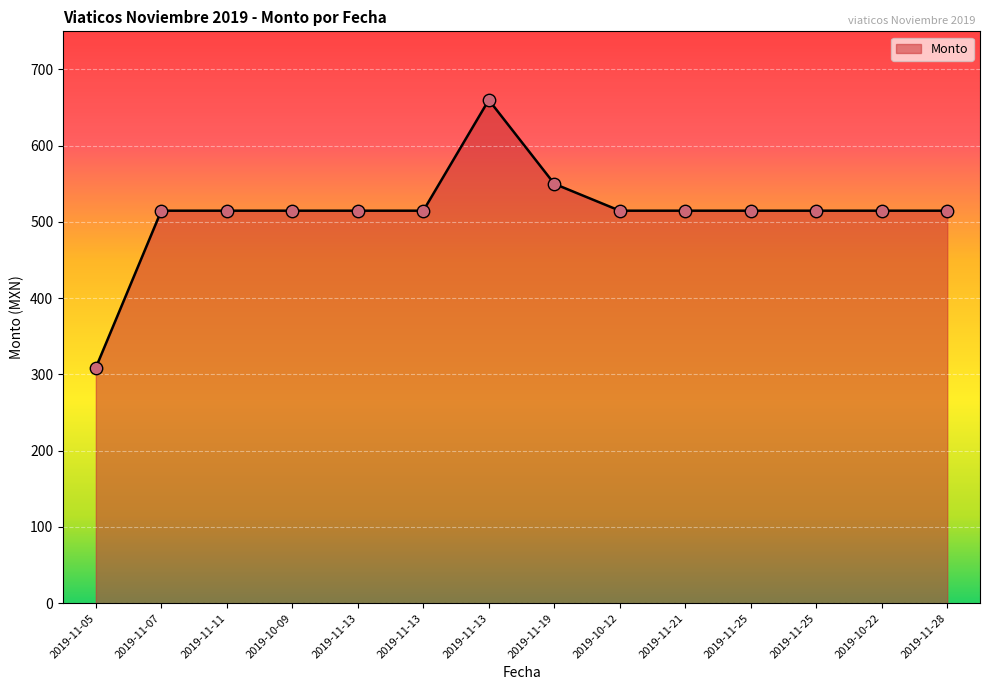

Approximately how many times larger is the value at 2019-11-19 compared to 2019-11-25?

1.1